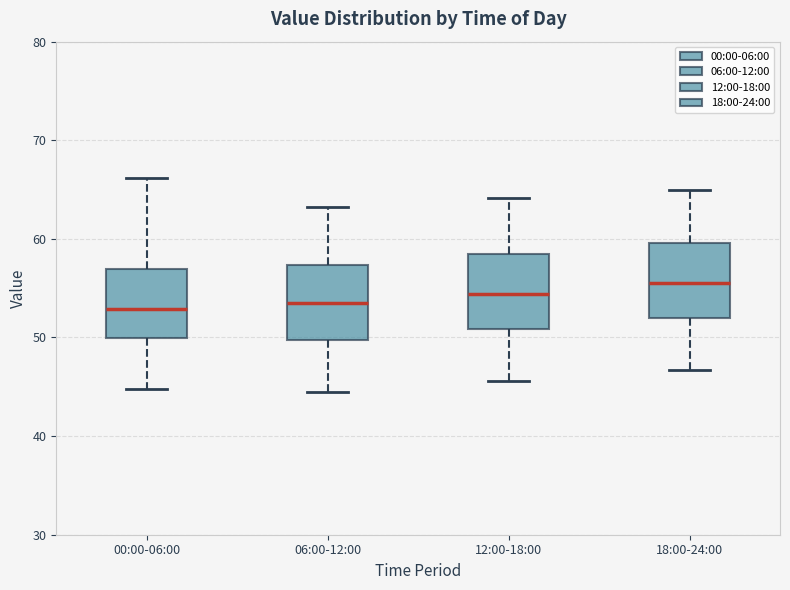

Where is the upper edge of the box for 06:00-12:00 on the y-axis? The values are not printed on the chart, so give them approximately, as read against the axis.

57